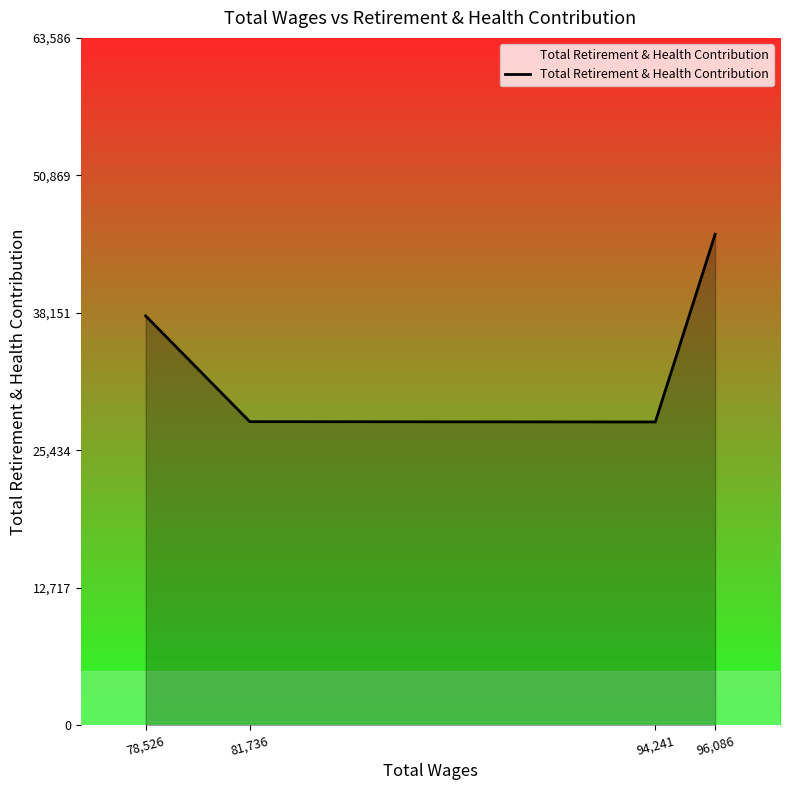

Does the chart display data point markers on the line(s)?

No